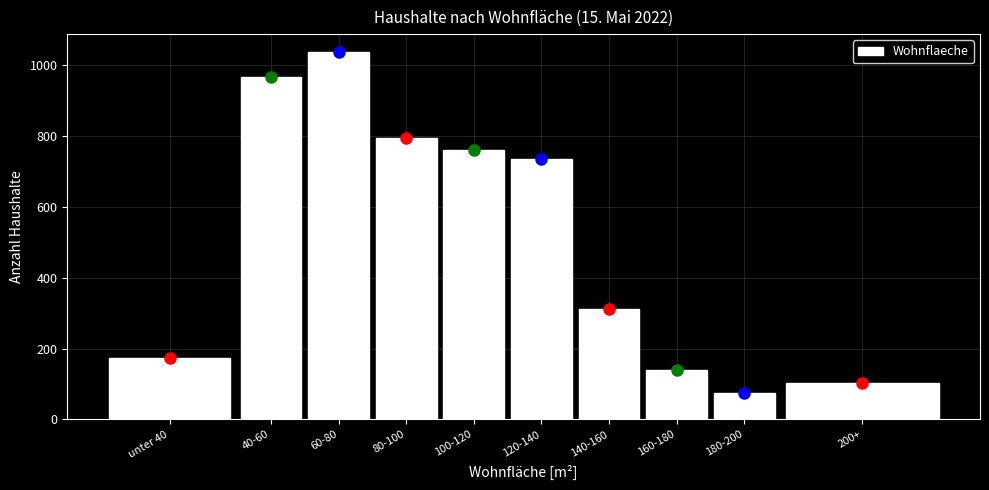

Reading left to right, transcribe all the data shown in this chart.

173	968	1036	795	760	735	312	140	75	103